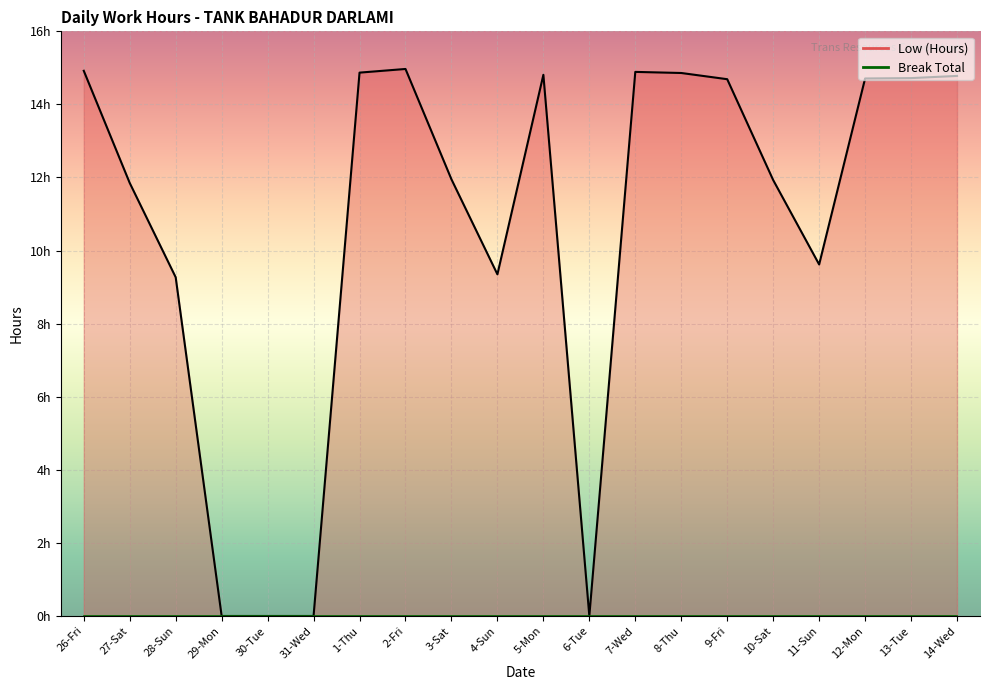

What is the difference between the highest and lowest values at 1-Thu?

14.9